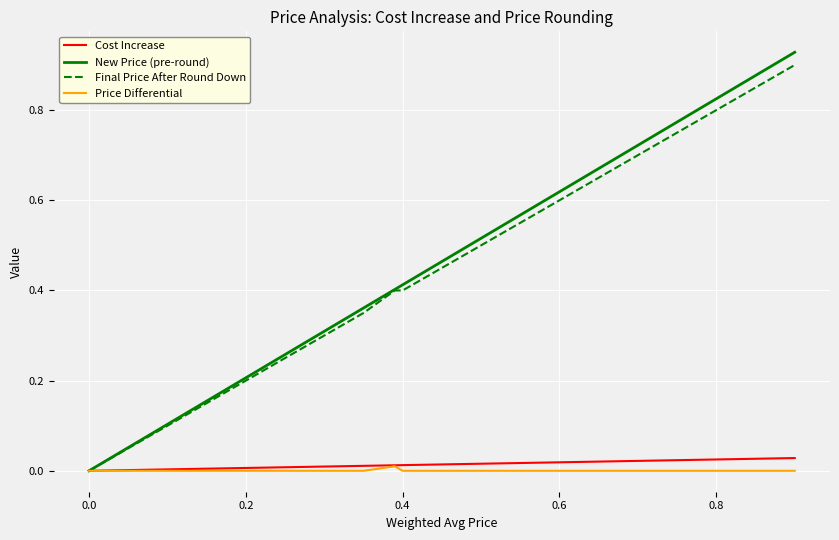

Which series has the largest range (max minus min)?

New Price (pre-round)